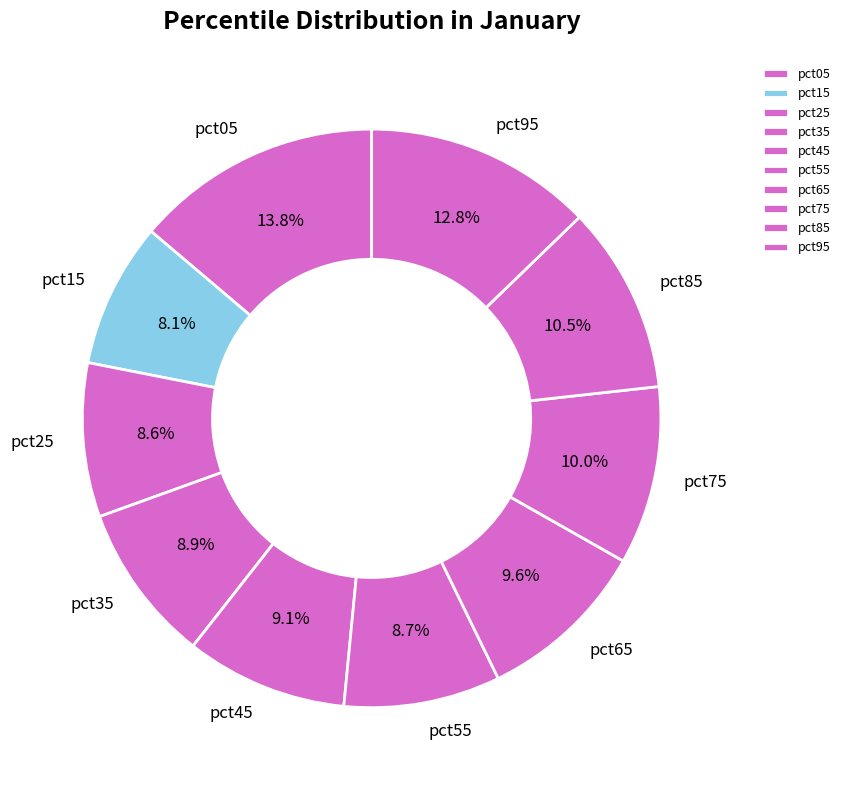

Which category has the biggest portion of the pie?

pct05